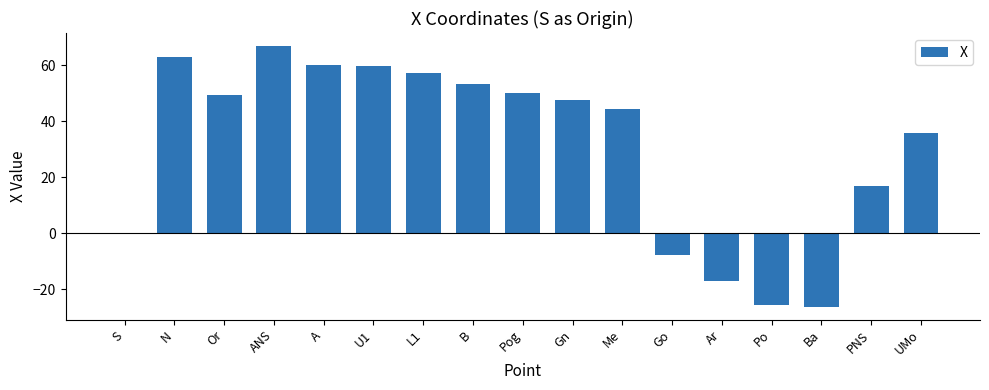

Which category has the highest value across all series?

ANS